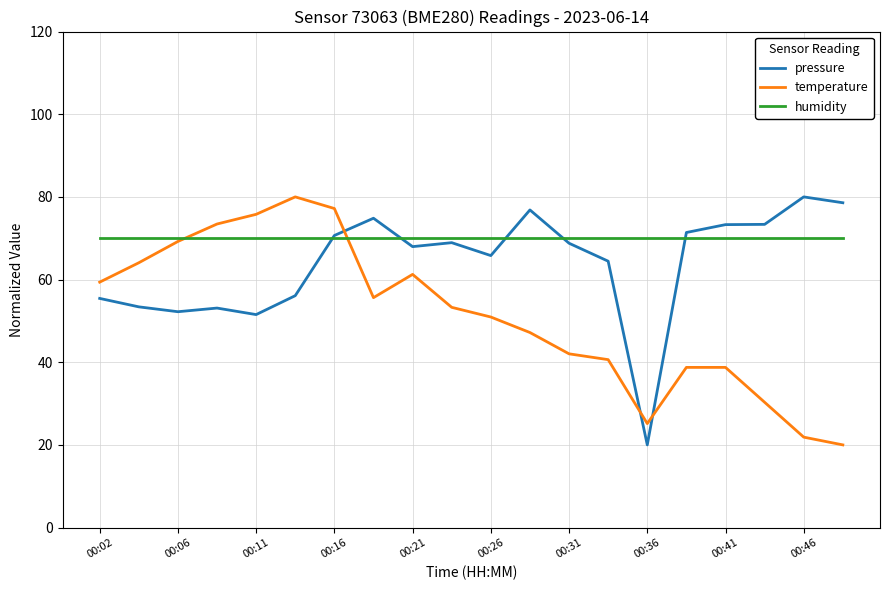

In temperature, how many points are lower than both neighbors (excluding endpoints)?

2